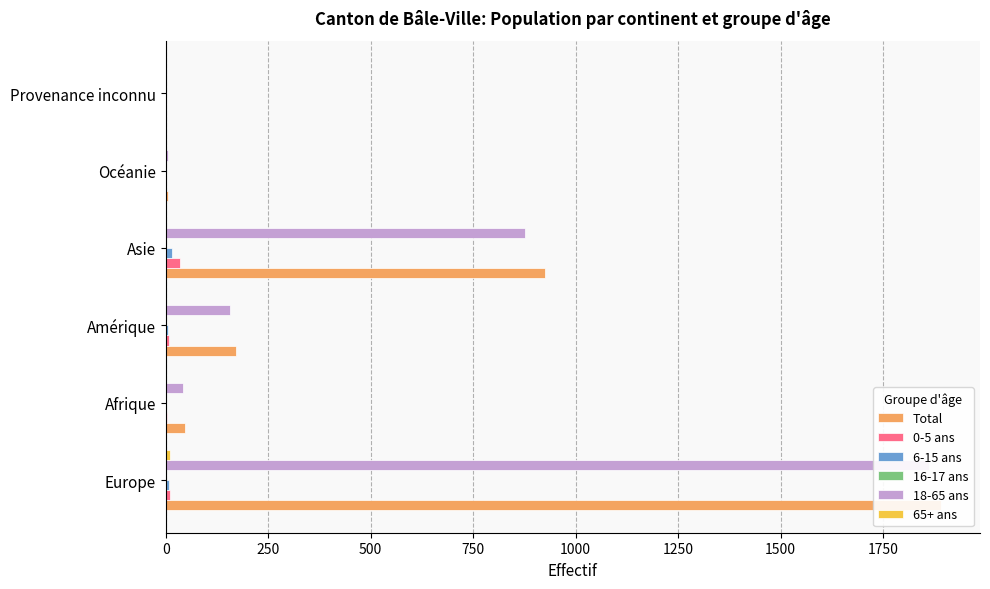

Are the bars horizontal?

Yes